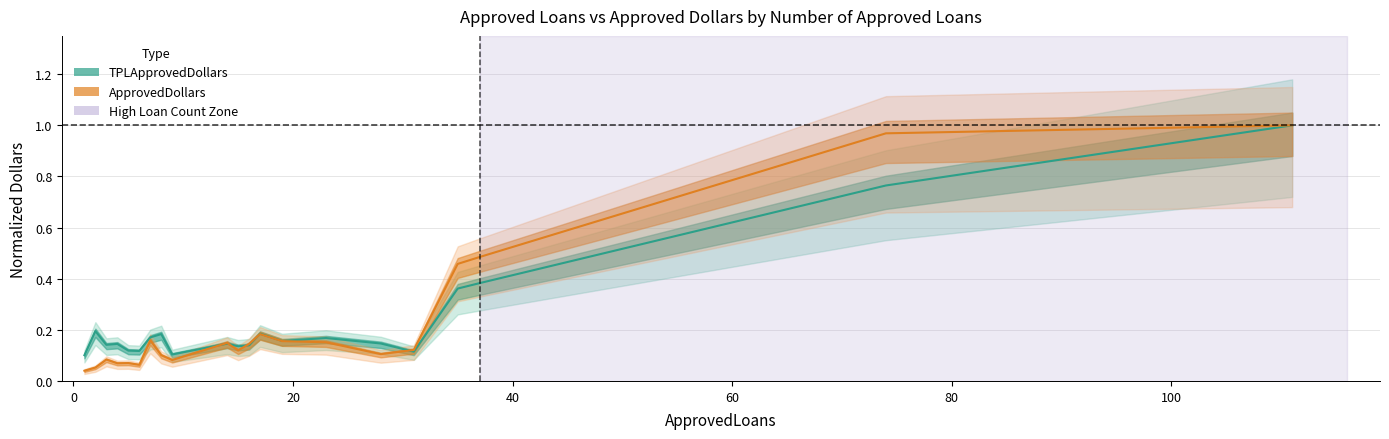

True or false: ApprovedDollars and TPLApprovedDollars intersect in this chart.

True